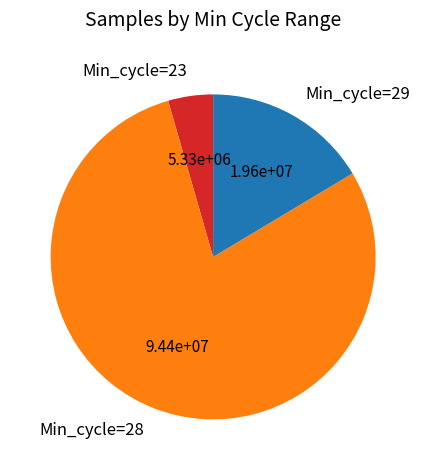

Combined, do Min_cycle=28 and Min_cycle=23 account for over 50%?

Yes